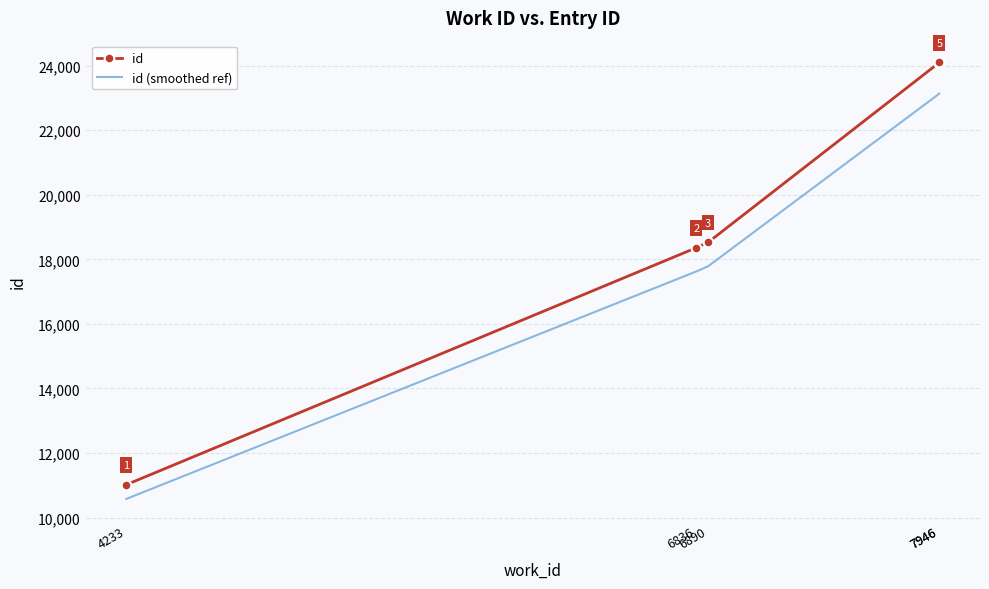

How many lines are shown in the chart?

2